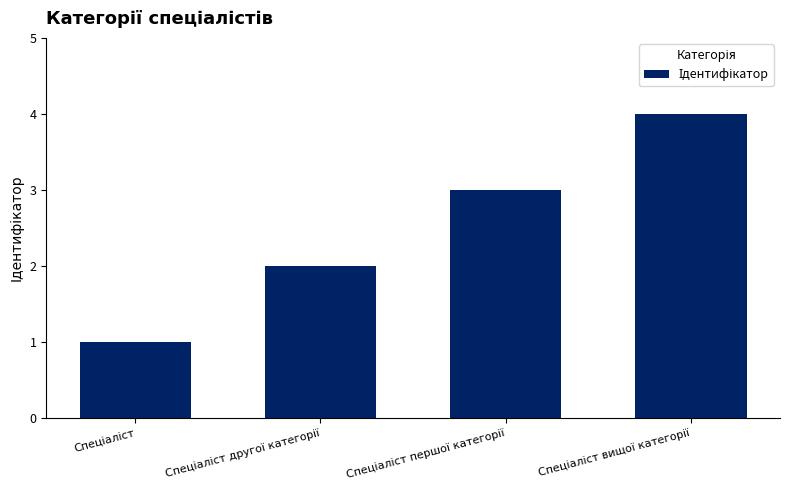

Reading right to left, what are all the values shown in this chart?

4	3	2	1